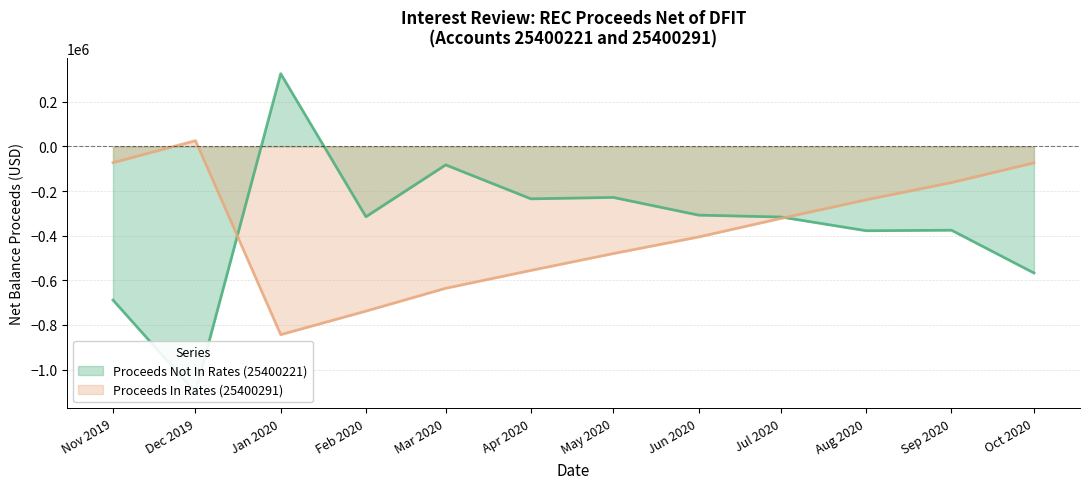

Which category has the highest value in the Proceeds In Rates (25400291) series?

Dec 2019